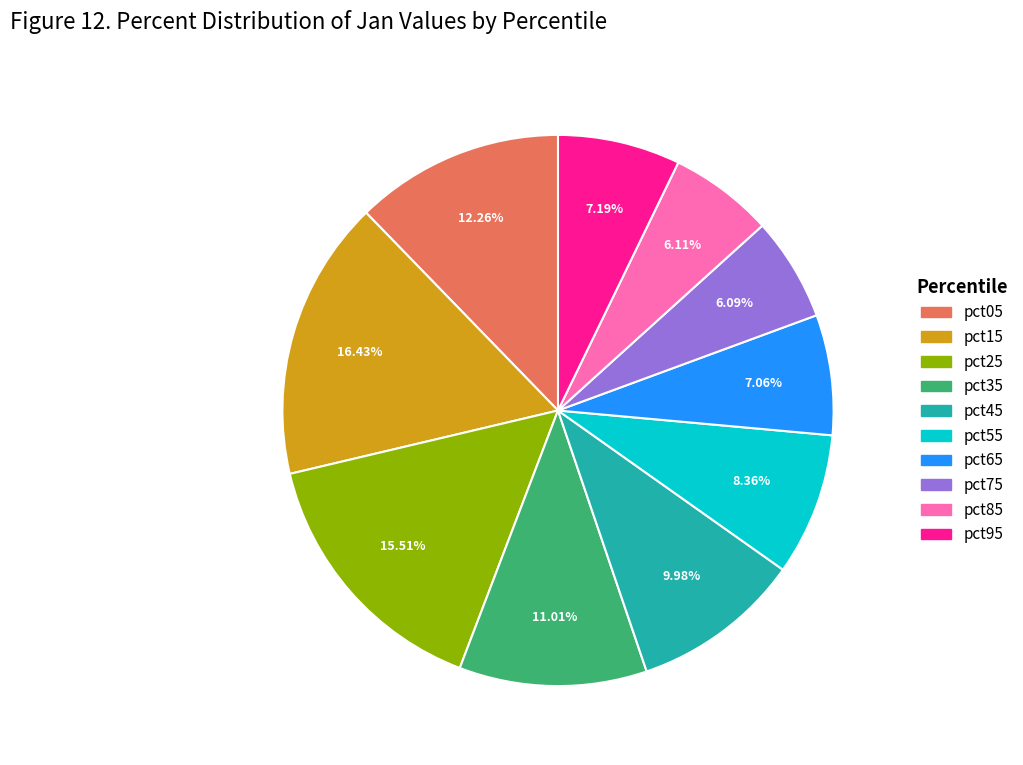

To the nearest percent, what is the combined percentage of pct45 and pct75?

16%